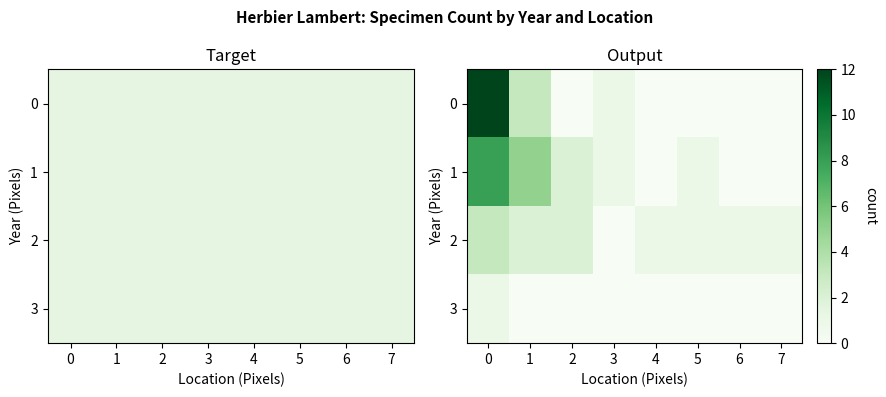

What is the spread (max minus min) of values at 6?

1